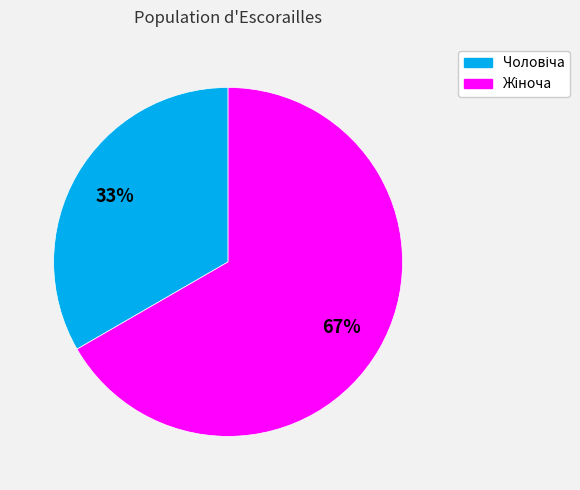

Does any single category account for the majority?

Yes